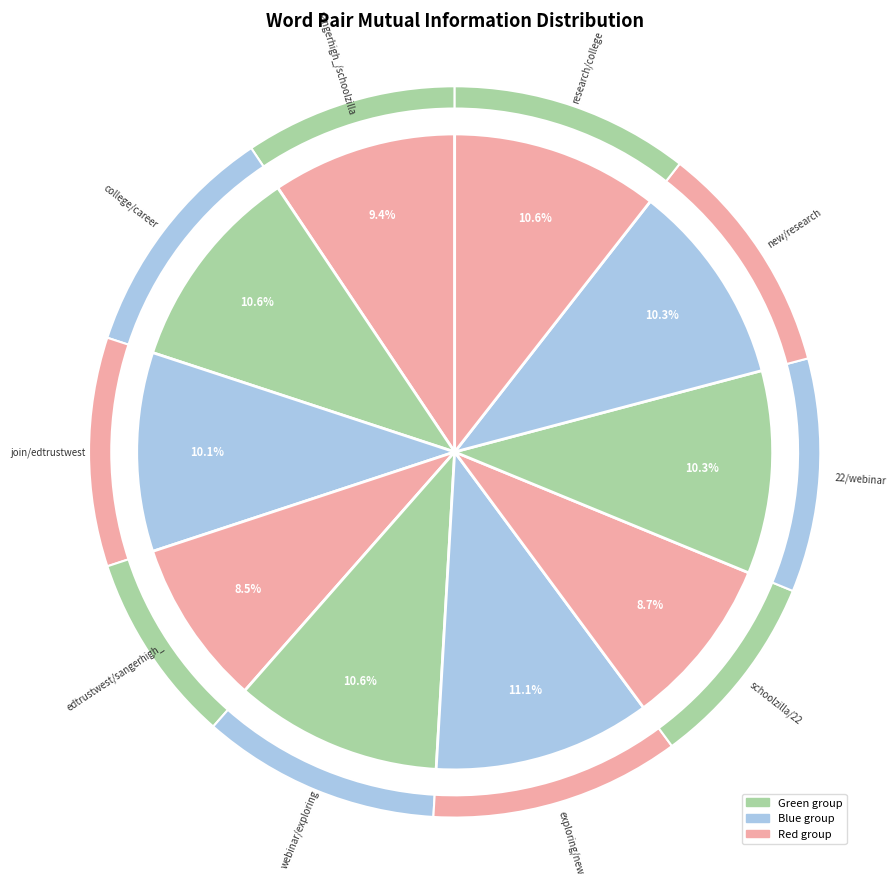

The college / career slice represents 11% of the pie. True or false?

True